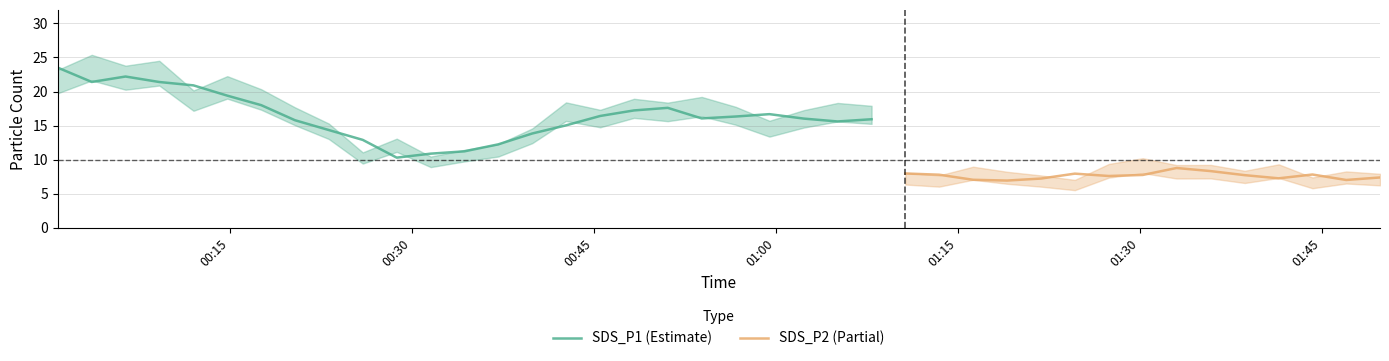

What is the minimum value for SDS_P1 (Estimate)?

10.3